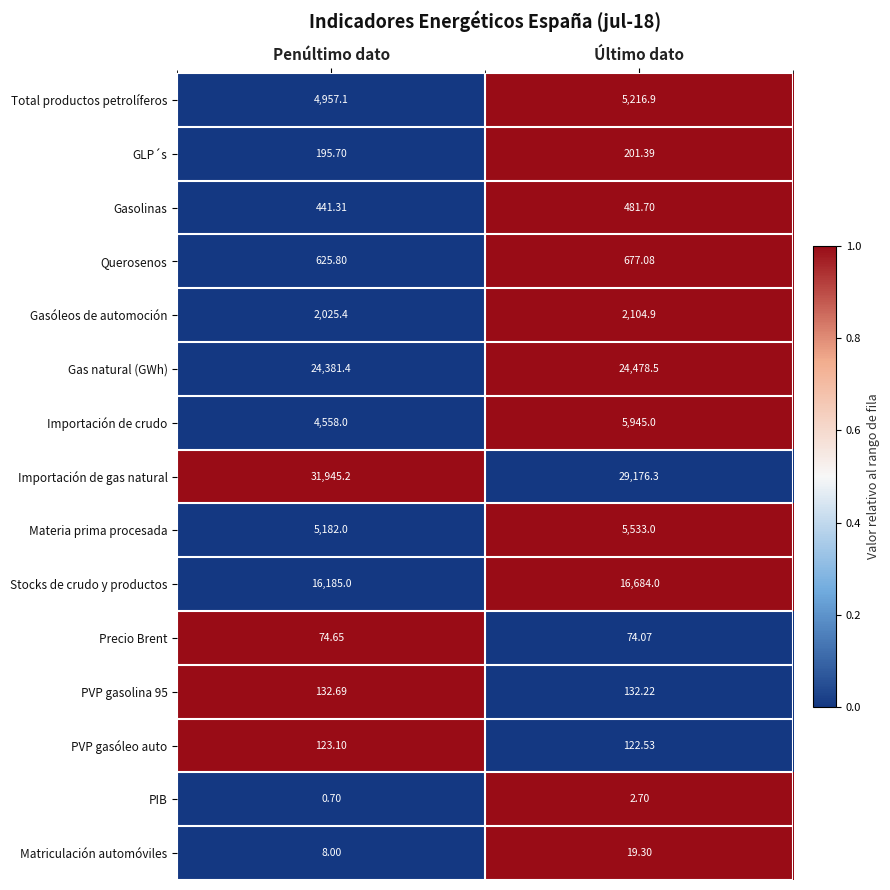

What is the spread (max minus min) of values at Penúltimo dato?

31944.5